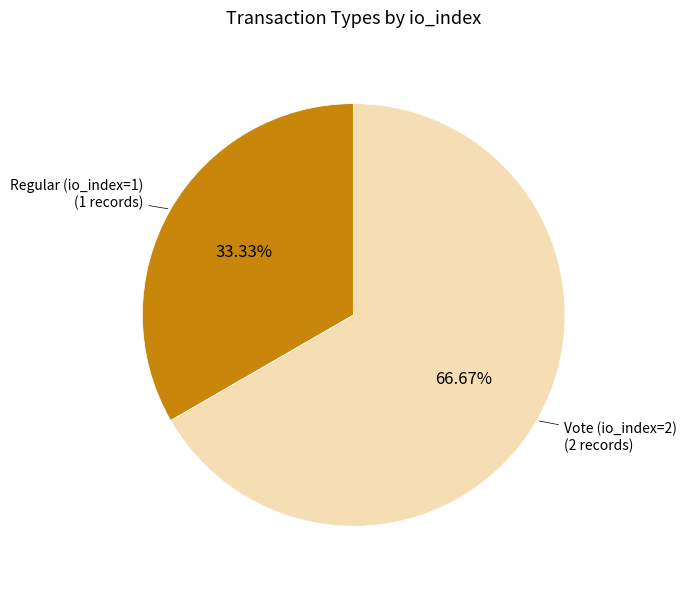

What is the total percentage of Regular (io_index=1) and Vote (io_index=2)?

100.0%